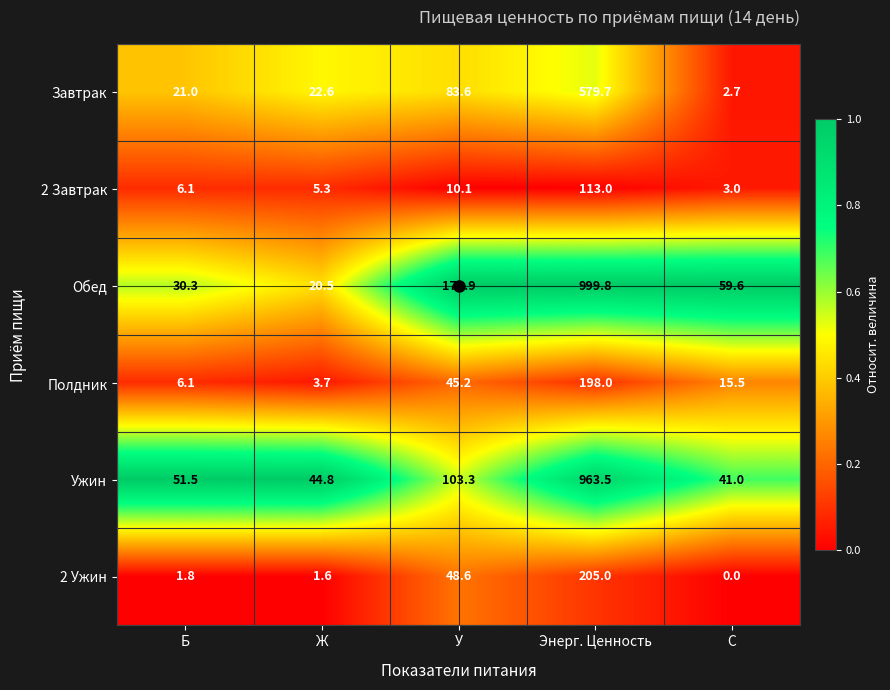

Which series has the largest range (max minus min)?

Обед